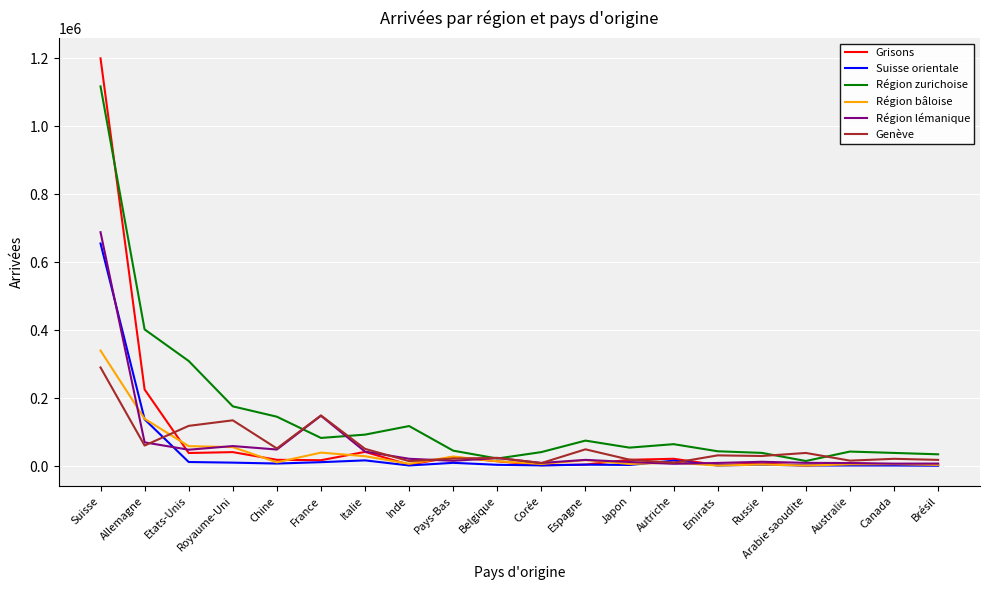

True or false: Genève has a value of 62028 at France.

False